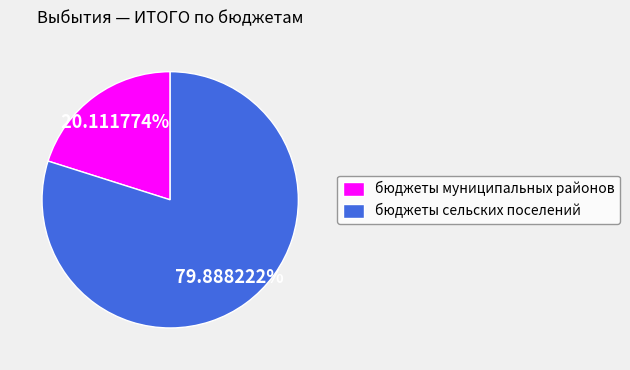

Approximately how many times larger is the value at бюджеты муниципальных районов compared to бюджеты сельских поселений?

0.3